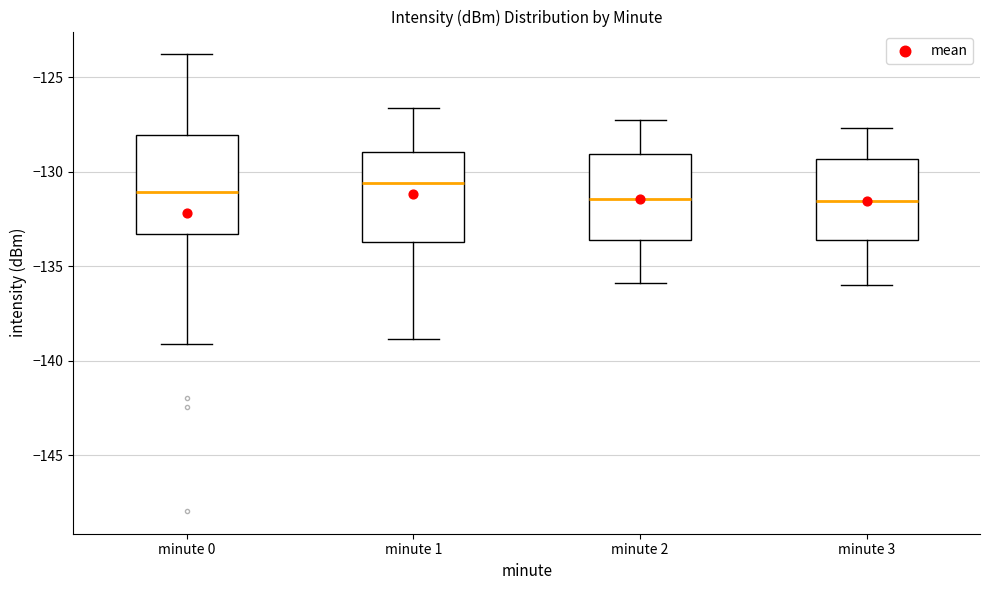

Reading left to right, transcribe this box plot: for each box, give where its median line is, the range the box spans, and where its two whiskers end, as read against the y-axis. The values are not printed on the chart, so give them approximately, as read against the axis.

minute 0: median -131.0, box -133.5 to -128.0, whiskers -139.0 to -124.0
minute 1: median -130.5, box -133.5 to -129.0, whiskers -139.0 to -126.5
minute 2: median -131.5, box -133.5 to -129.0, whiskers -136.0 to -127.0
minute 3: median -131.5, box -133.5 to -129.5, whiskers -136.0 to -127.5